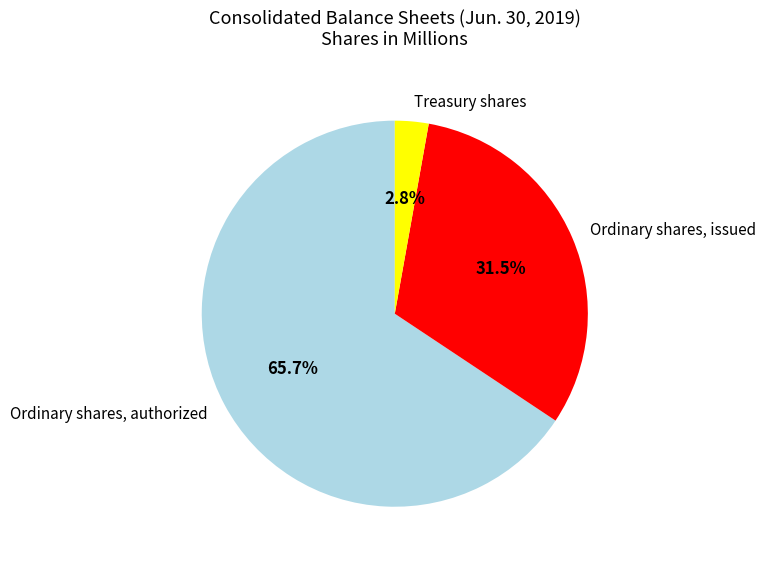

Which has a higher value, Treasury shares or Ordinary shares, issued?

Ordinary shares, issued